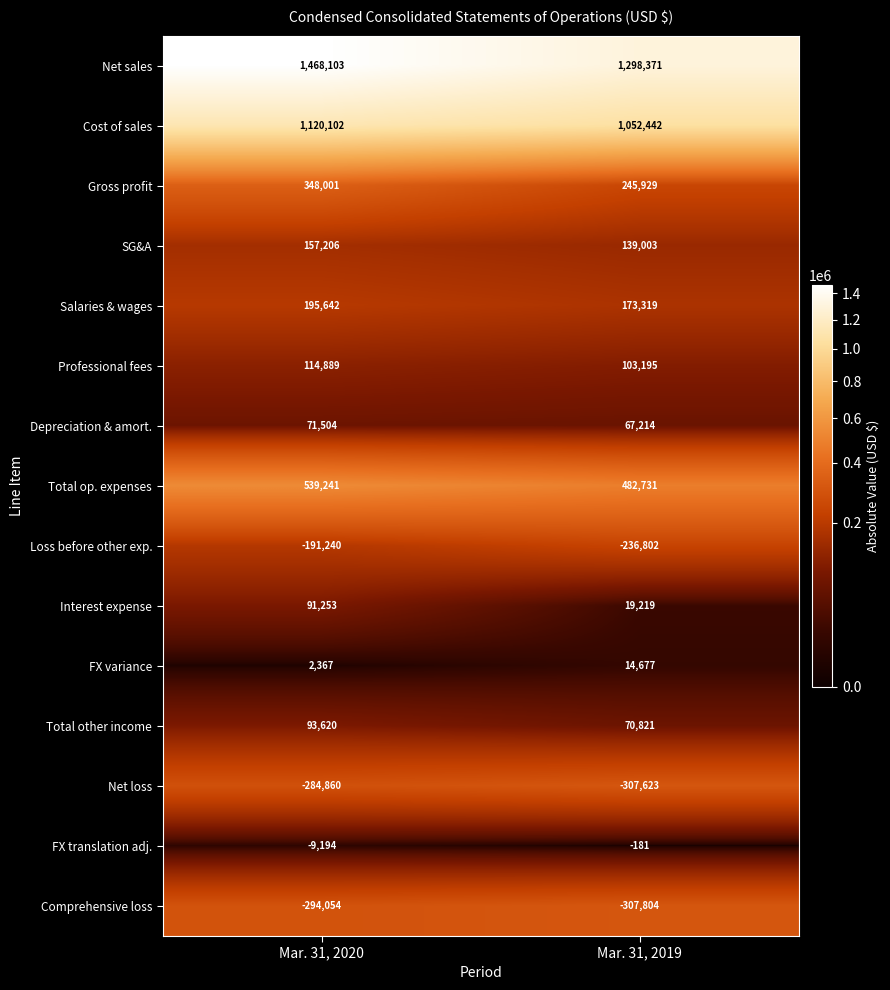

Reading left to right, list all the values displayed in this chart.

Net sales: Mar. 31, 2020=1468103	Mar. 31, 2019=1298371
Cost of sales: Mar. 31, 2020=1120102	Mar. 31, 2019=1052442
Gross profit: Mar. 31, 2020=348001	Mar. 31, 2019=245929
SG&A: Mar. 31, 2020=157206	Mar. 31, 2019=139003
Salaries & wages: Mar. 31, 2020=195642	Mar. 31, 2019=173319
Professional fees: Mar. 31, 2020=114889	Mar. 31, 2019=103195
Depreciation & amort.: Mar. 31, 2020=71504	Mar. 31, 2019=67214
Total op. expenses: Mar. 31, 2020=539241	Mar. 31, 2019=482731
Loss before other exp.: Mar. 31, 2020=-191240	Mar. 31, 2019=-236802
Interest expense: Mar. 31, 2020=91253	Mar. 31, 2019=19219
FX variance: Mar. 31, 2020=2367	Mar. 31, 2019=14677
Total other income: Mar. 31, 2020=93620	Mar. 31, 2019=70821
Net loss: Mar. 31, 2020=-284860	Mar. 31, 2019=-307623
FX translation adj.: Mar. 31, 2020=-9194	Mar. 31, 2019=-181
Comprehensive loss: Mar. 31, 2020=-294054	Mar. 31, 2019=-307804